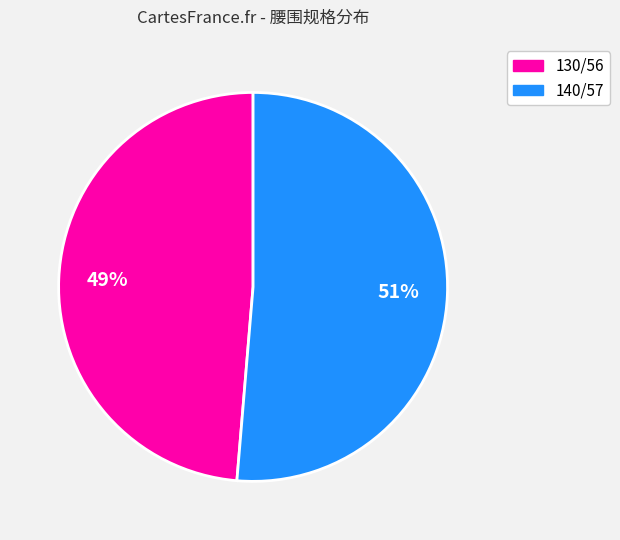

Count the number of slices in the pie.

2